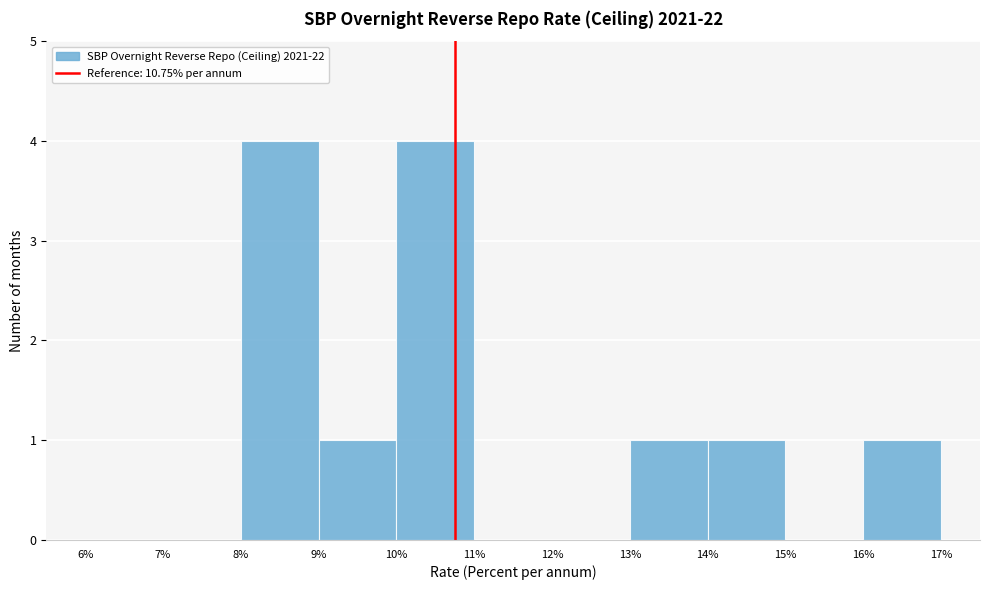

Reading left to right, transcribe this chart: for each bar, give the range it covers on the x-axis and its height. The values are not printed on the chart, so give them approximately, as read against the axis.

6% to 7%: 0
7% to 8%: 0
8% to 9%: 4
9% to 10%: 1
10% to 11%: 4
11% to 12%: 0
12% to 13%: 0
13% to 14%: 1
14% to 15%: 1
15% to 16%: 0
16% to 17%: 1